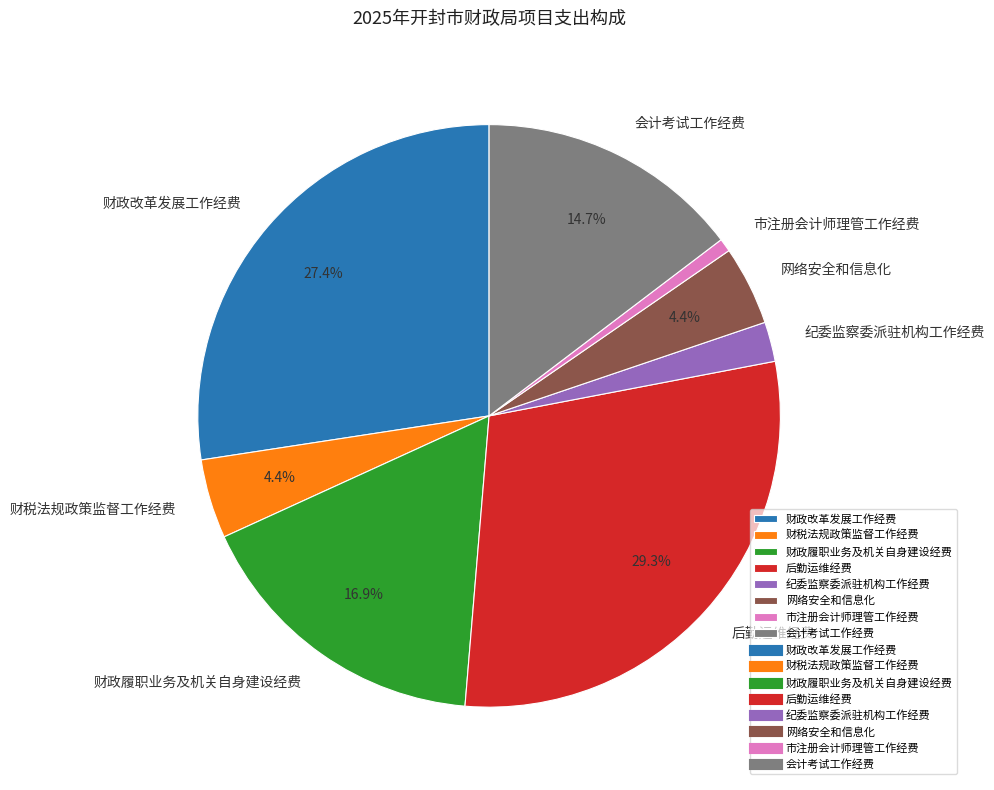

What percentage is the 财政履职业务及机关自身建设经费 slice, to the nearest percent?

17%